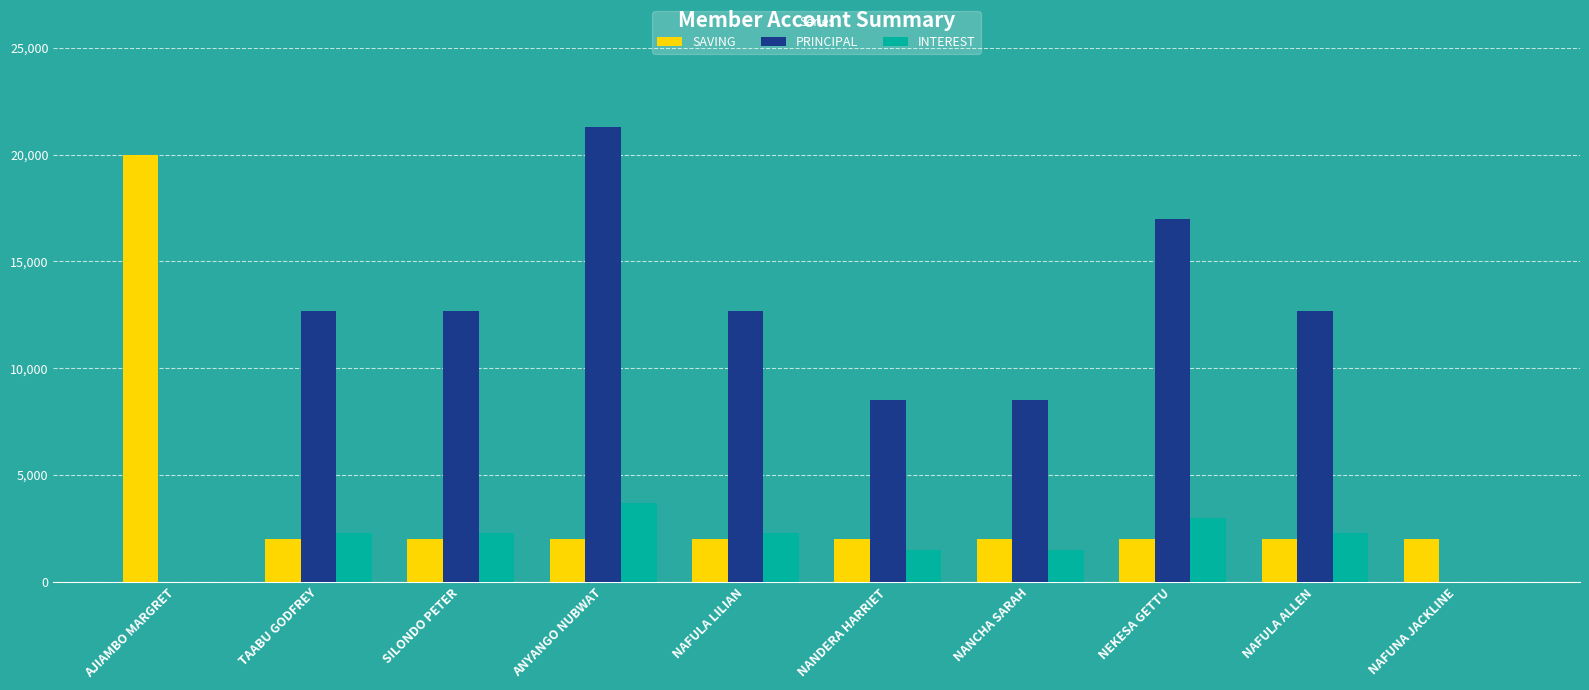

What is the sum of the PRINCIPAL values at NANCHA SARAH and NAFULA ALLEN?

21200